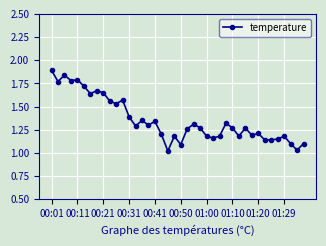

What is the difference between the second highest and minimum values?

0.8